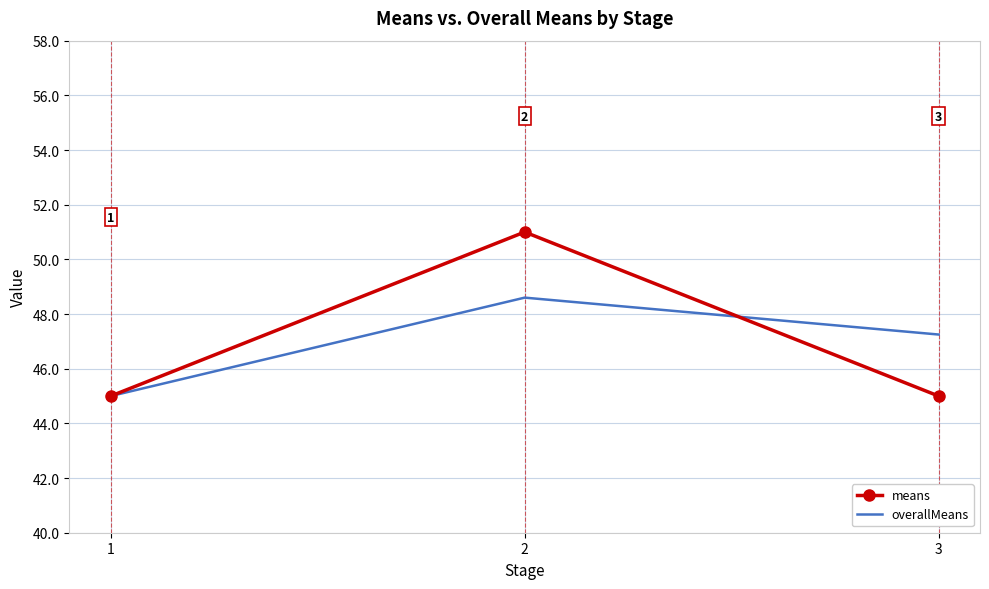

What is the greatest value displayed?

51.0